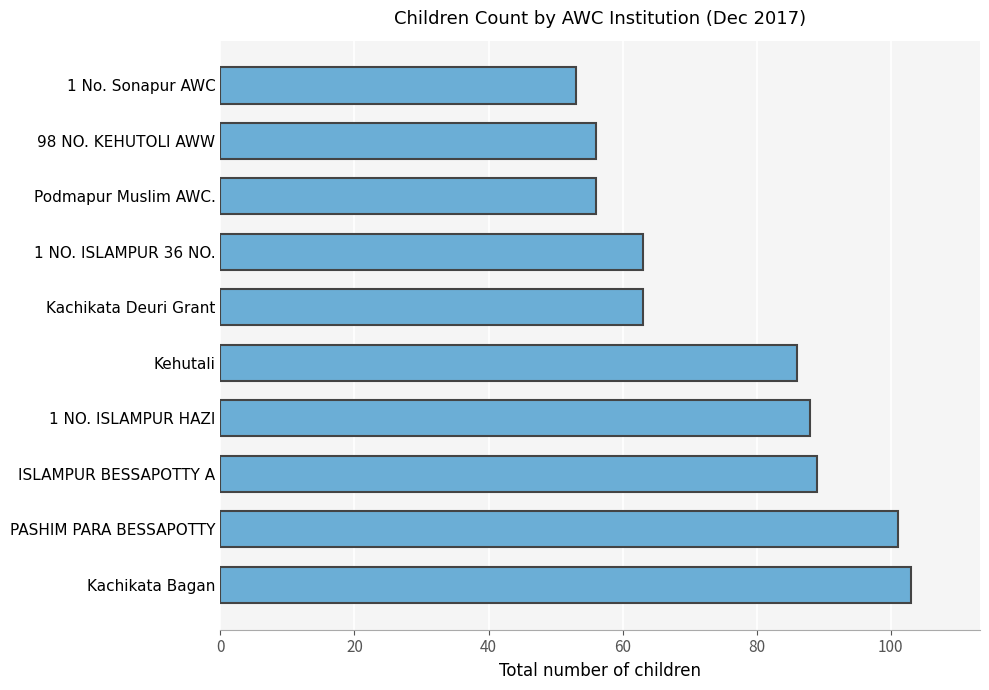

What is the greatest value displayed?

103